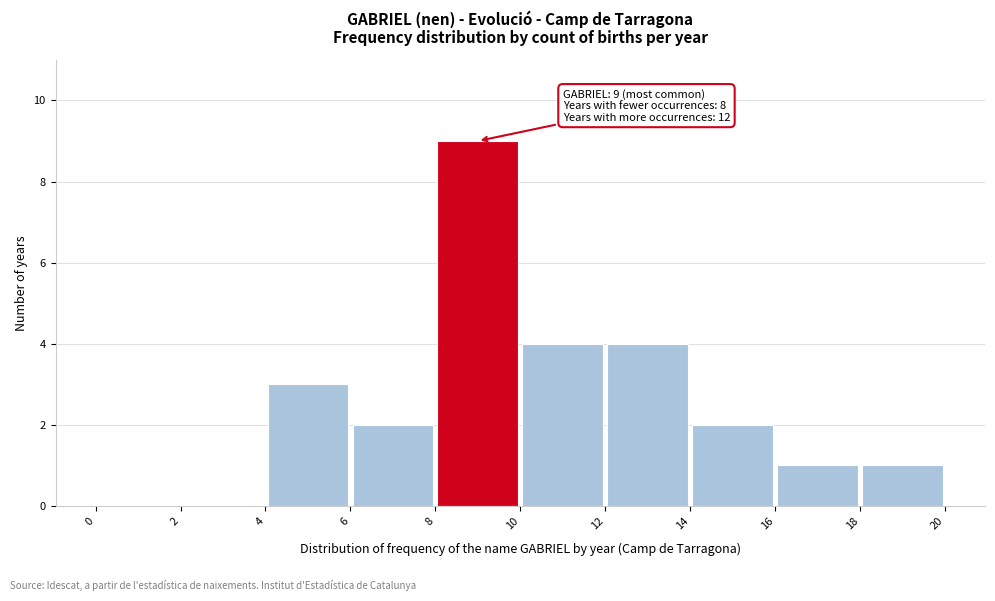

Which range on the x-axis has the tallest bar?

8 to 10